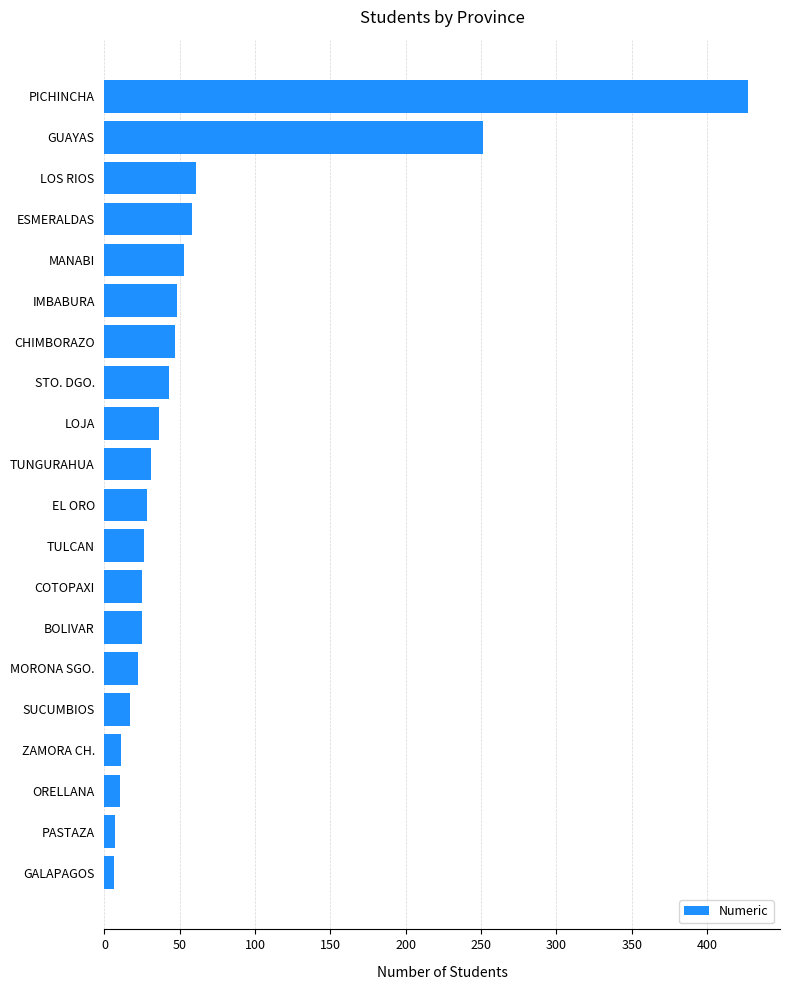

Is it true that the value at MANABI is 72?

False